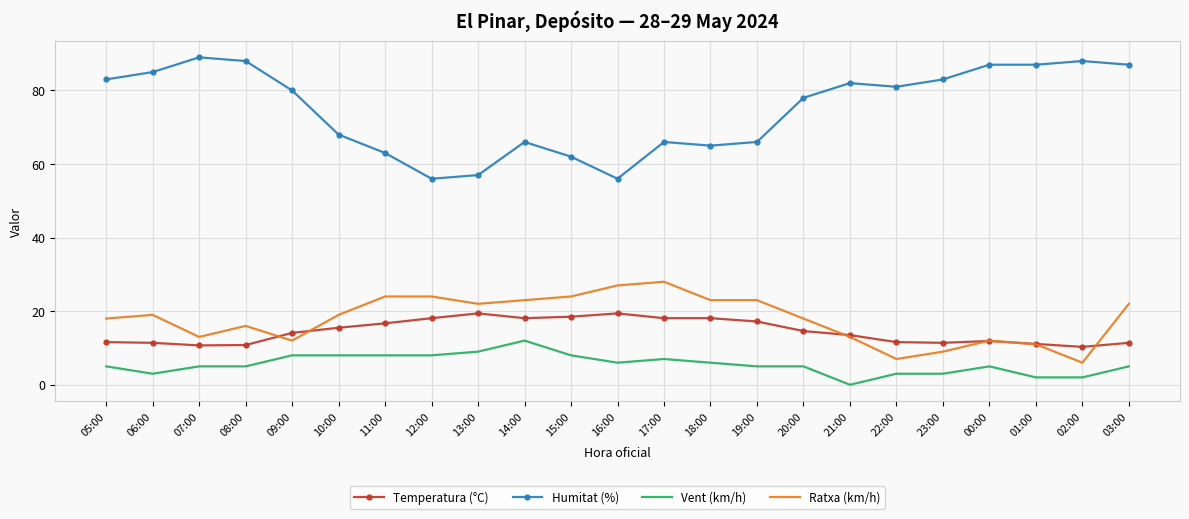

The value of Humitat (%) at 19:00 is 104.8. True or false?

False